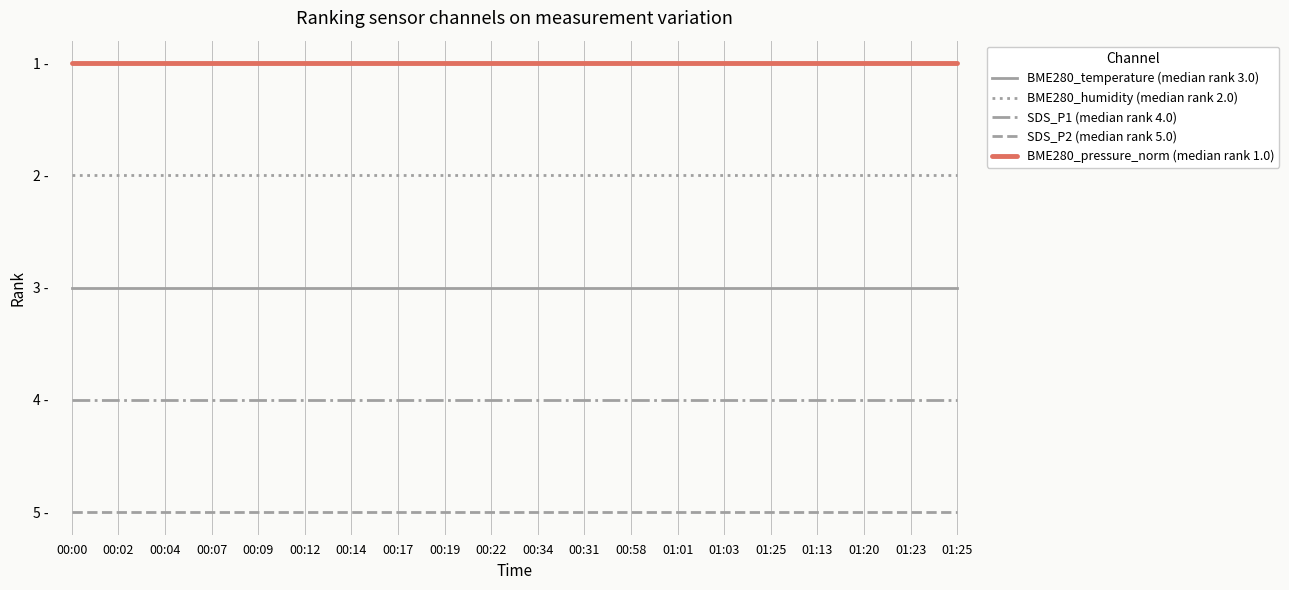

What is the label of the 12th point from the left?

00:31